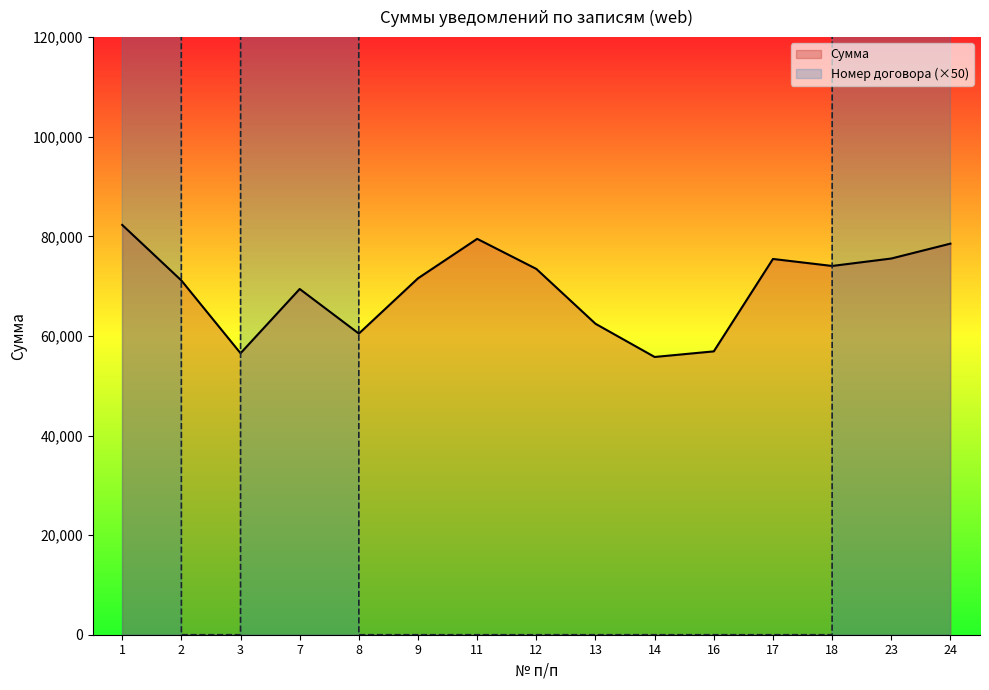

The value of Сумма at 8 is 20994.1. True or false?

False